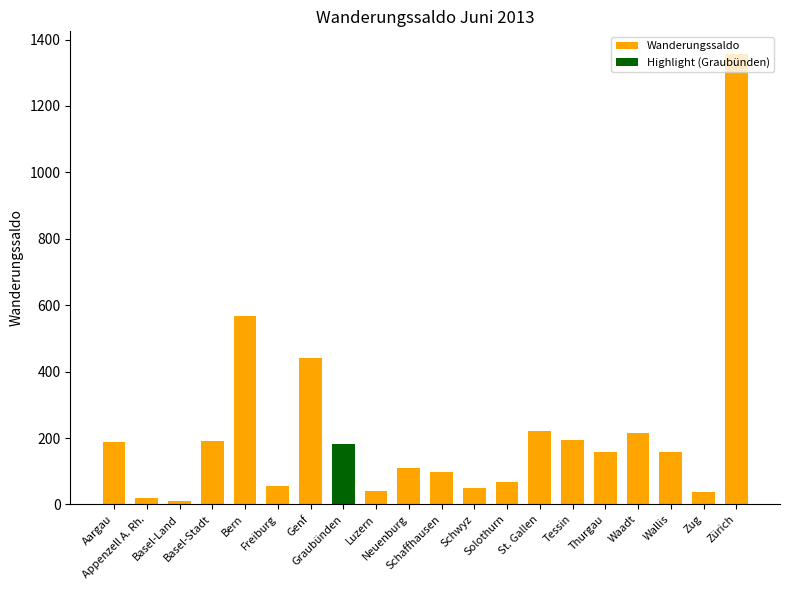

What is the label of the 6th bar from the left?

Freiburg